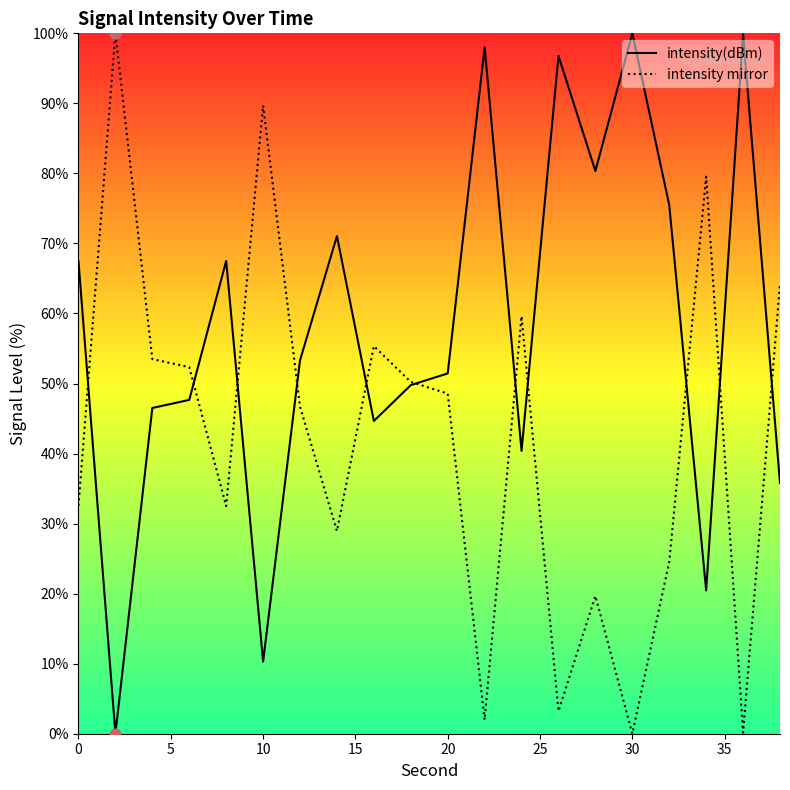

Which series has the largest total across all categories?

intensity(dBm)